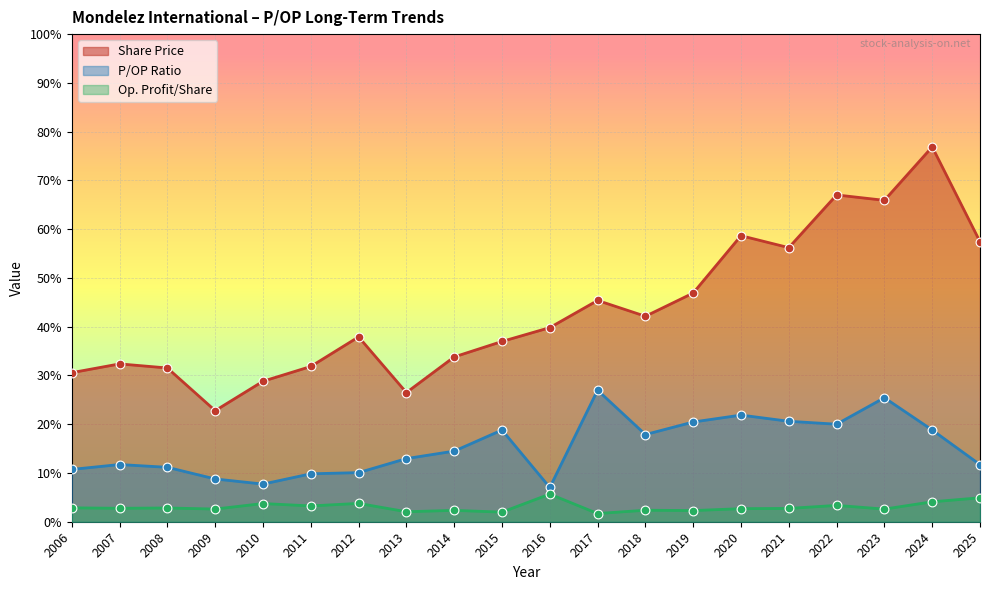

At which category is the sum across all series the highest?

2024